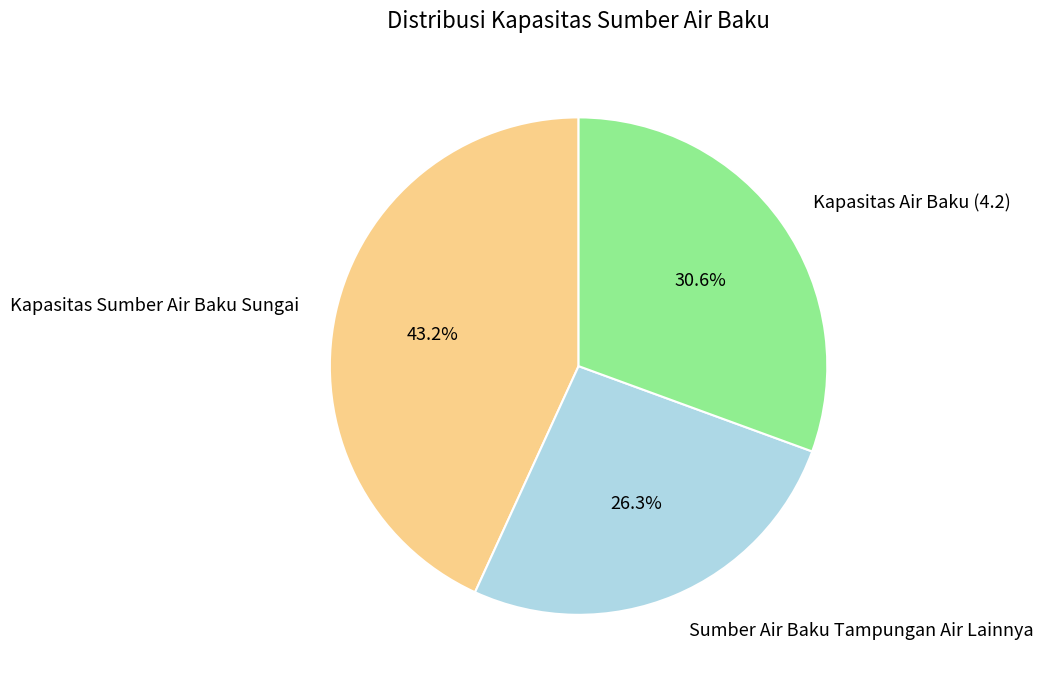

Does Kapasitas Sumber Air Baku Sungai represent more than half of the total?

No